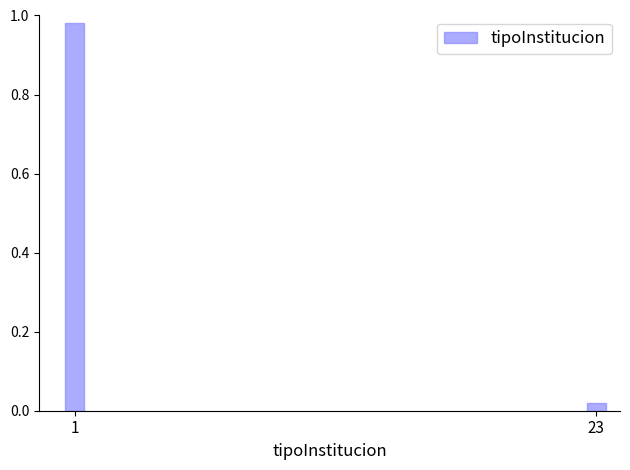

Rank the categories by value from highest to lowest.

1, 23